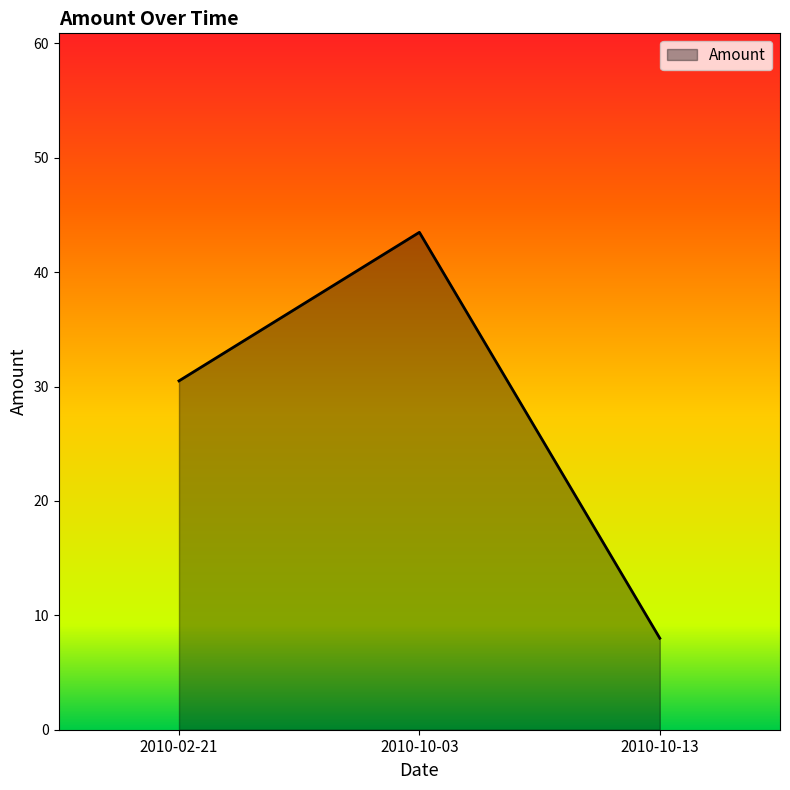

Between 2010-10-03 and 2010-10-13, which is larger?

2010-10-03